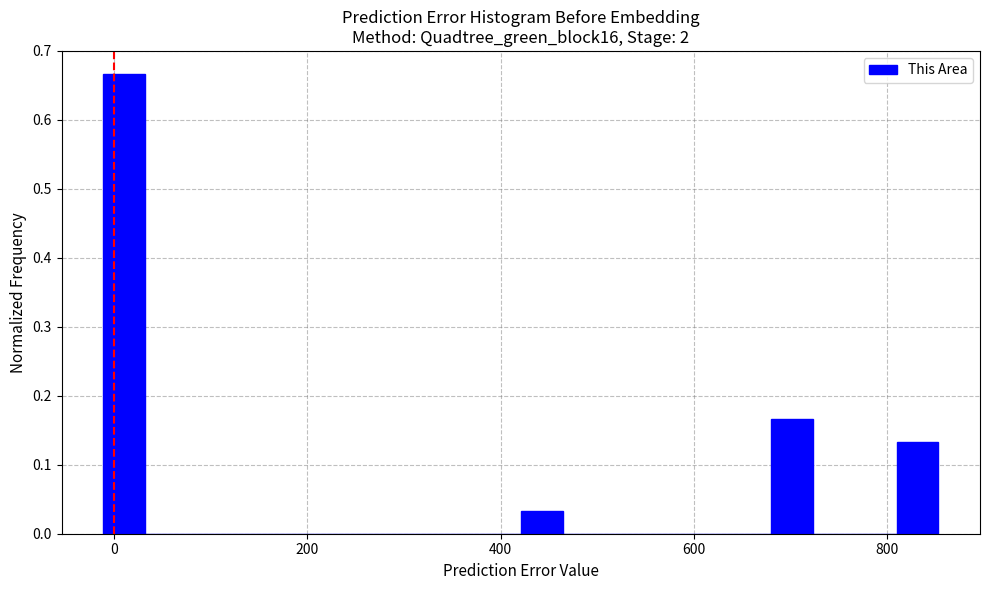

Read against the x-axis, roughly where is the centre of the tallest bar?

20